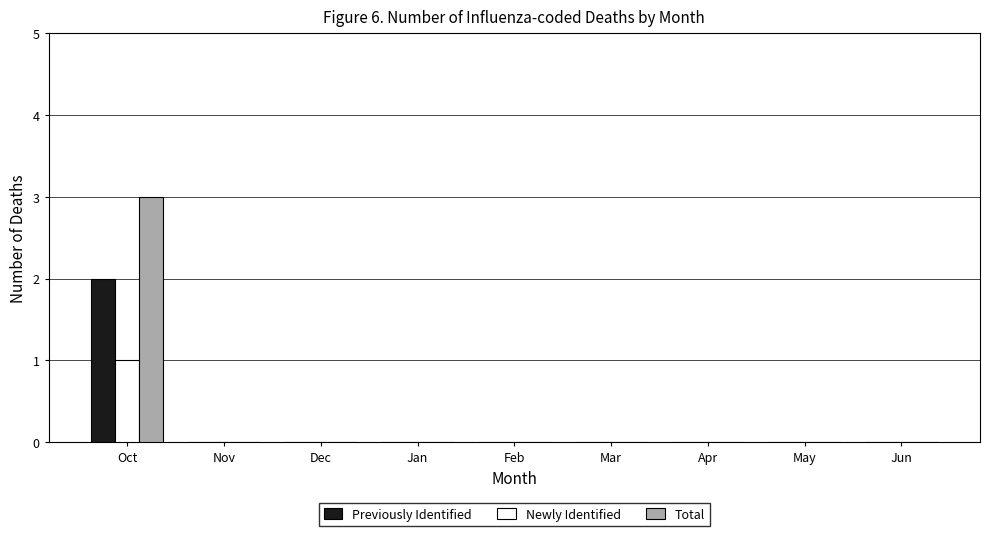

Which category has the highest value in the Newly Identified series?

Oct